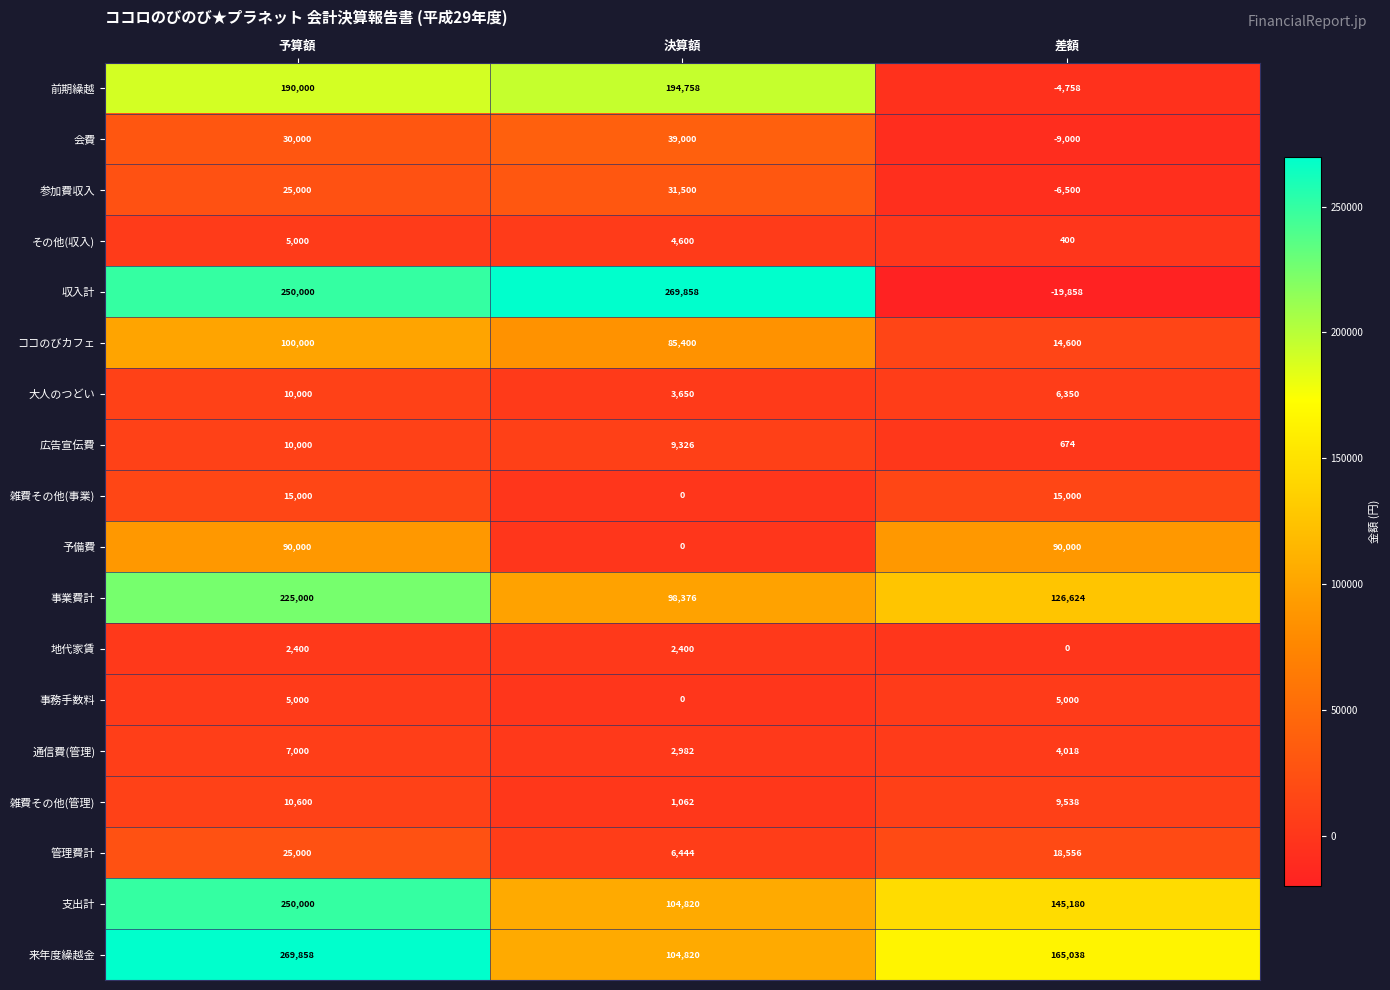

The 通信費(管理) series shows 7000 at 予算額. True or false?

True